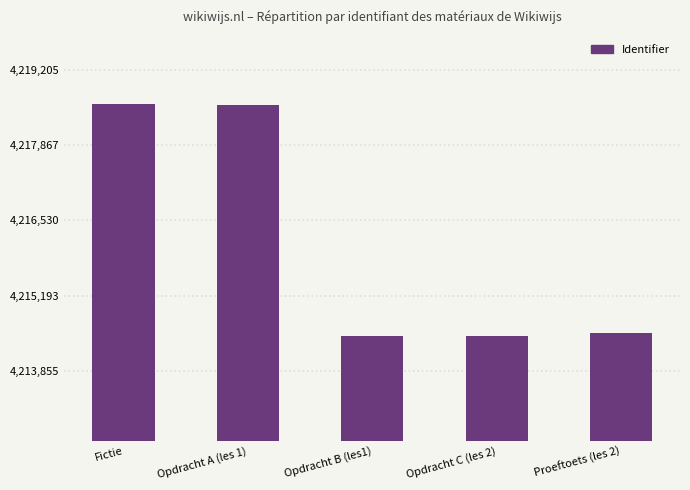

Does the chart contain any negative values?

No